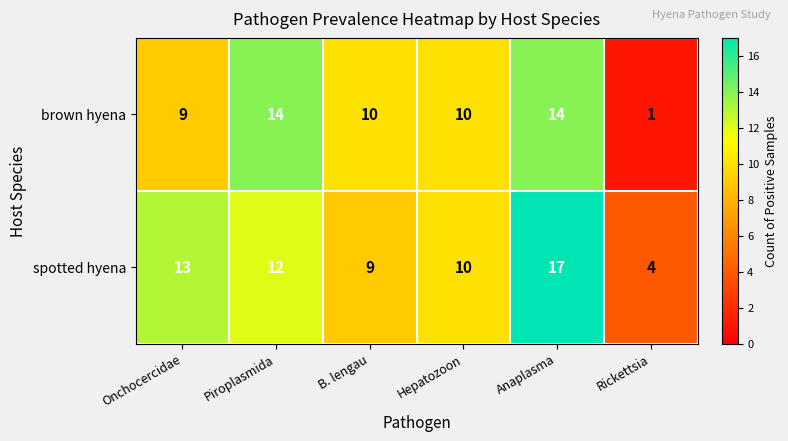

At which category does the chart reach its peak across all series?

Anaplasma